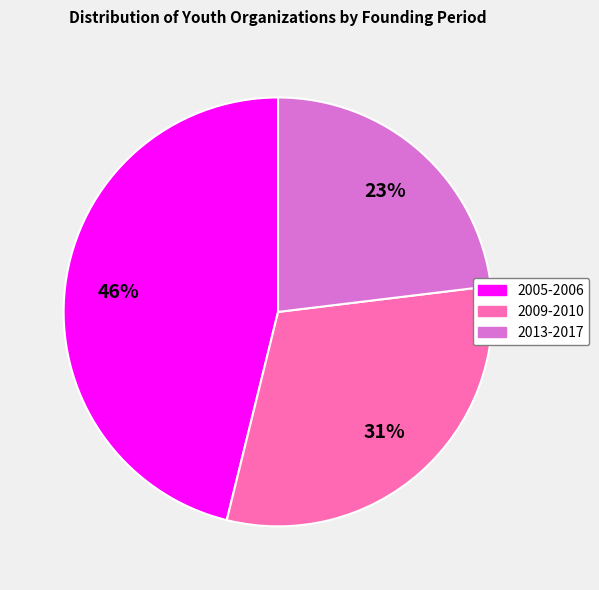

Do 2009-2010 and 2013-2017 together represent more than half of the pie?

Yes